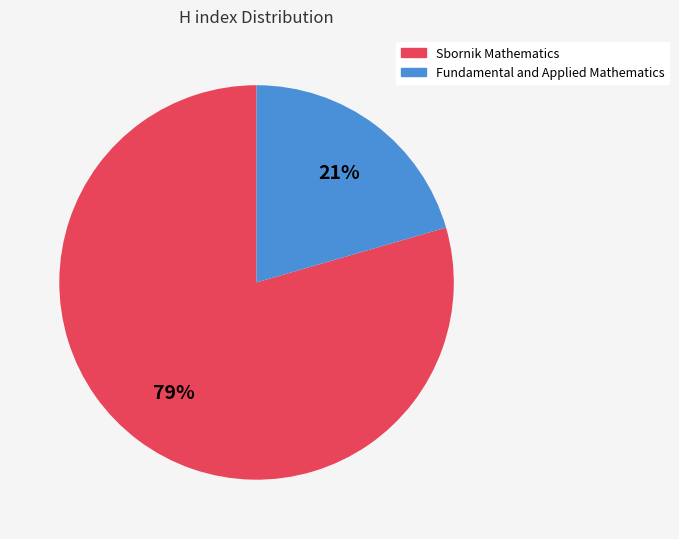

Which has a higher value, Fundamental and Applied Mathematics or Sbornik Mathematics?

Sbornik Mathematics